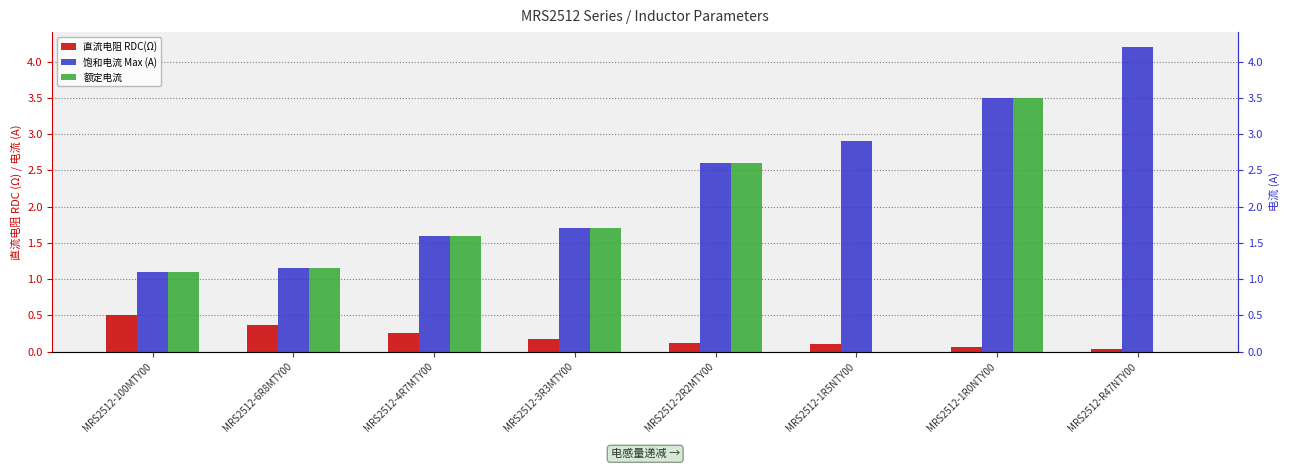

At MRS2512-1R5NTY00, list the series in order from largest to smallest.

饱和电流 Max (A), 直流电阻 RDC(Ω), 额定电流